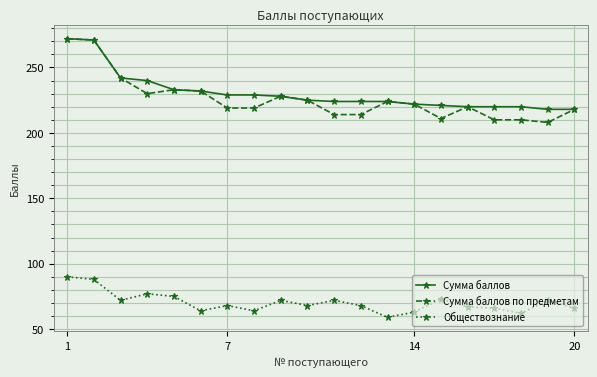

True or false: Сумма баллов по предметам has more than 1 interior local peaks.

True